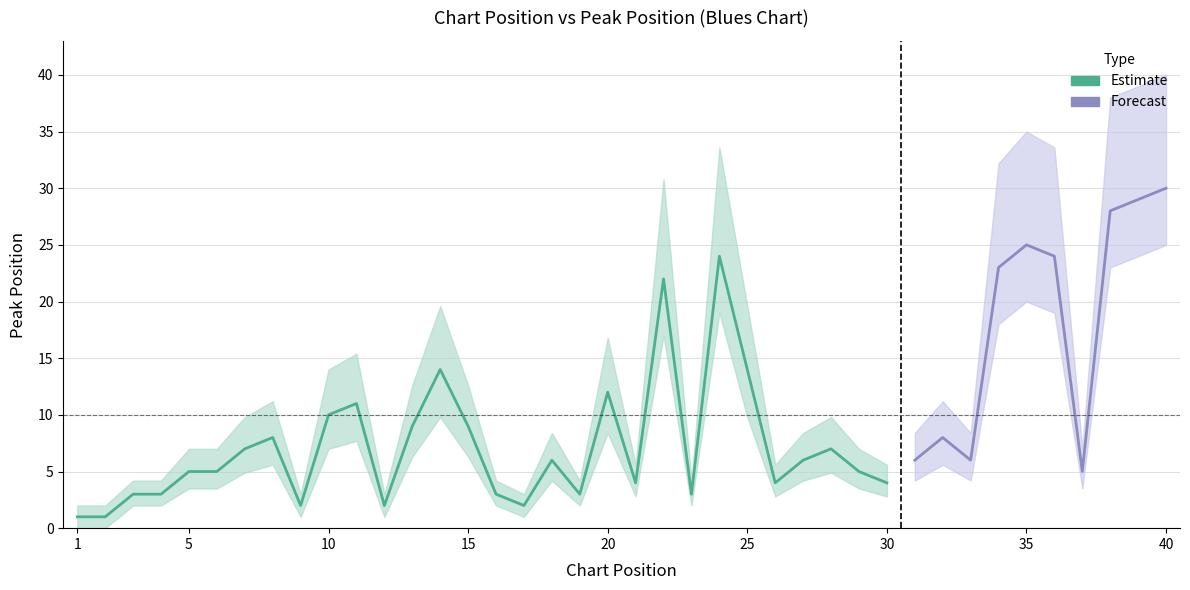

How many lines are shown in the chart?

2